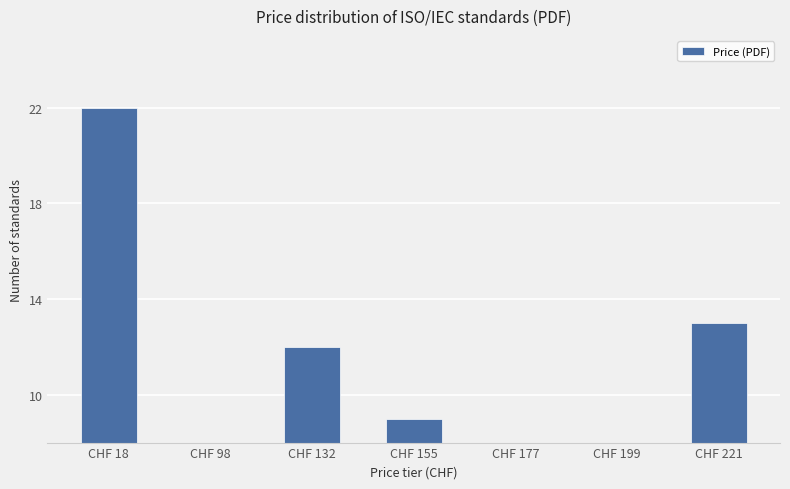

Which category has the lowest value across all series?

CHF 199